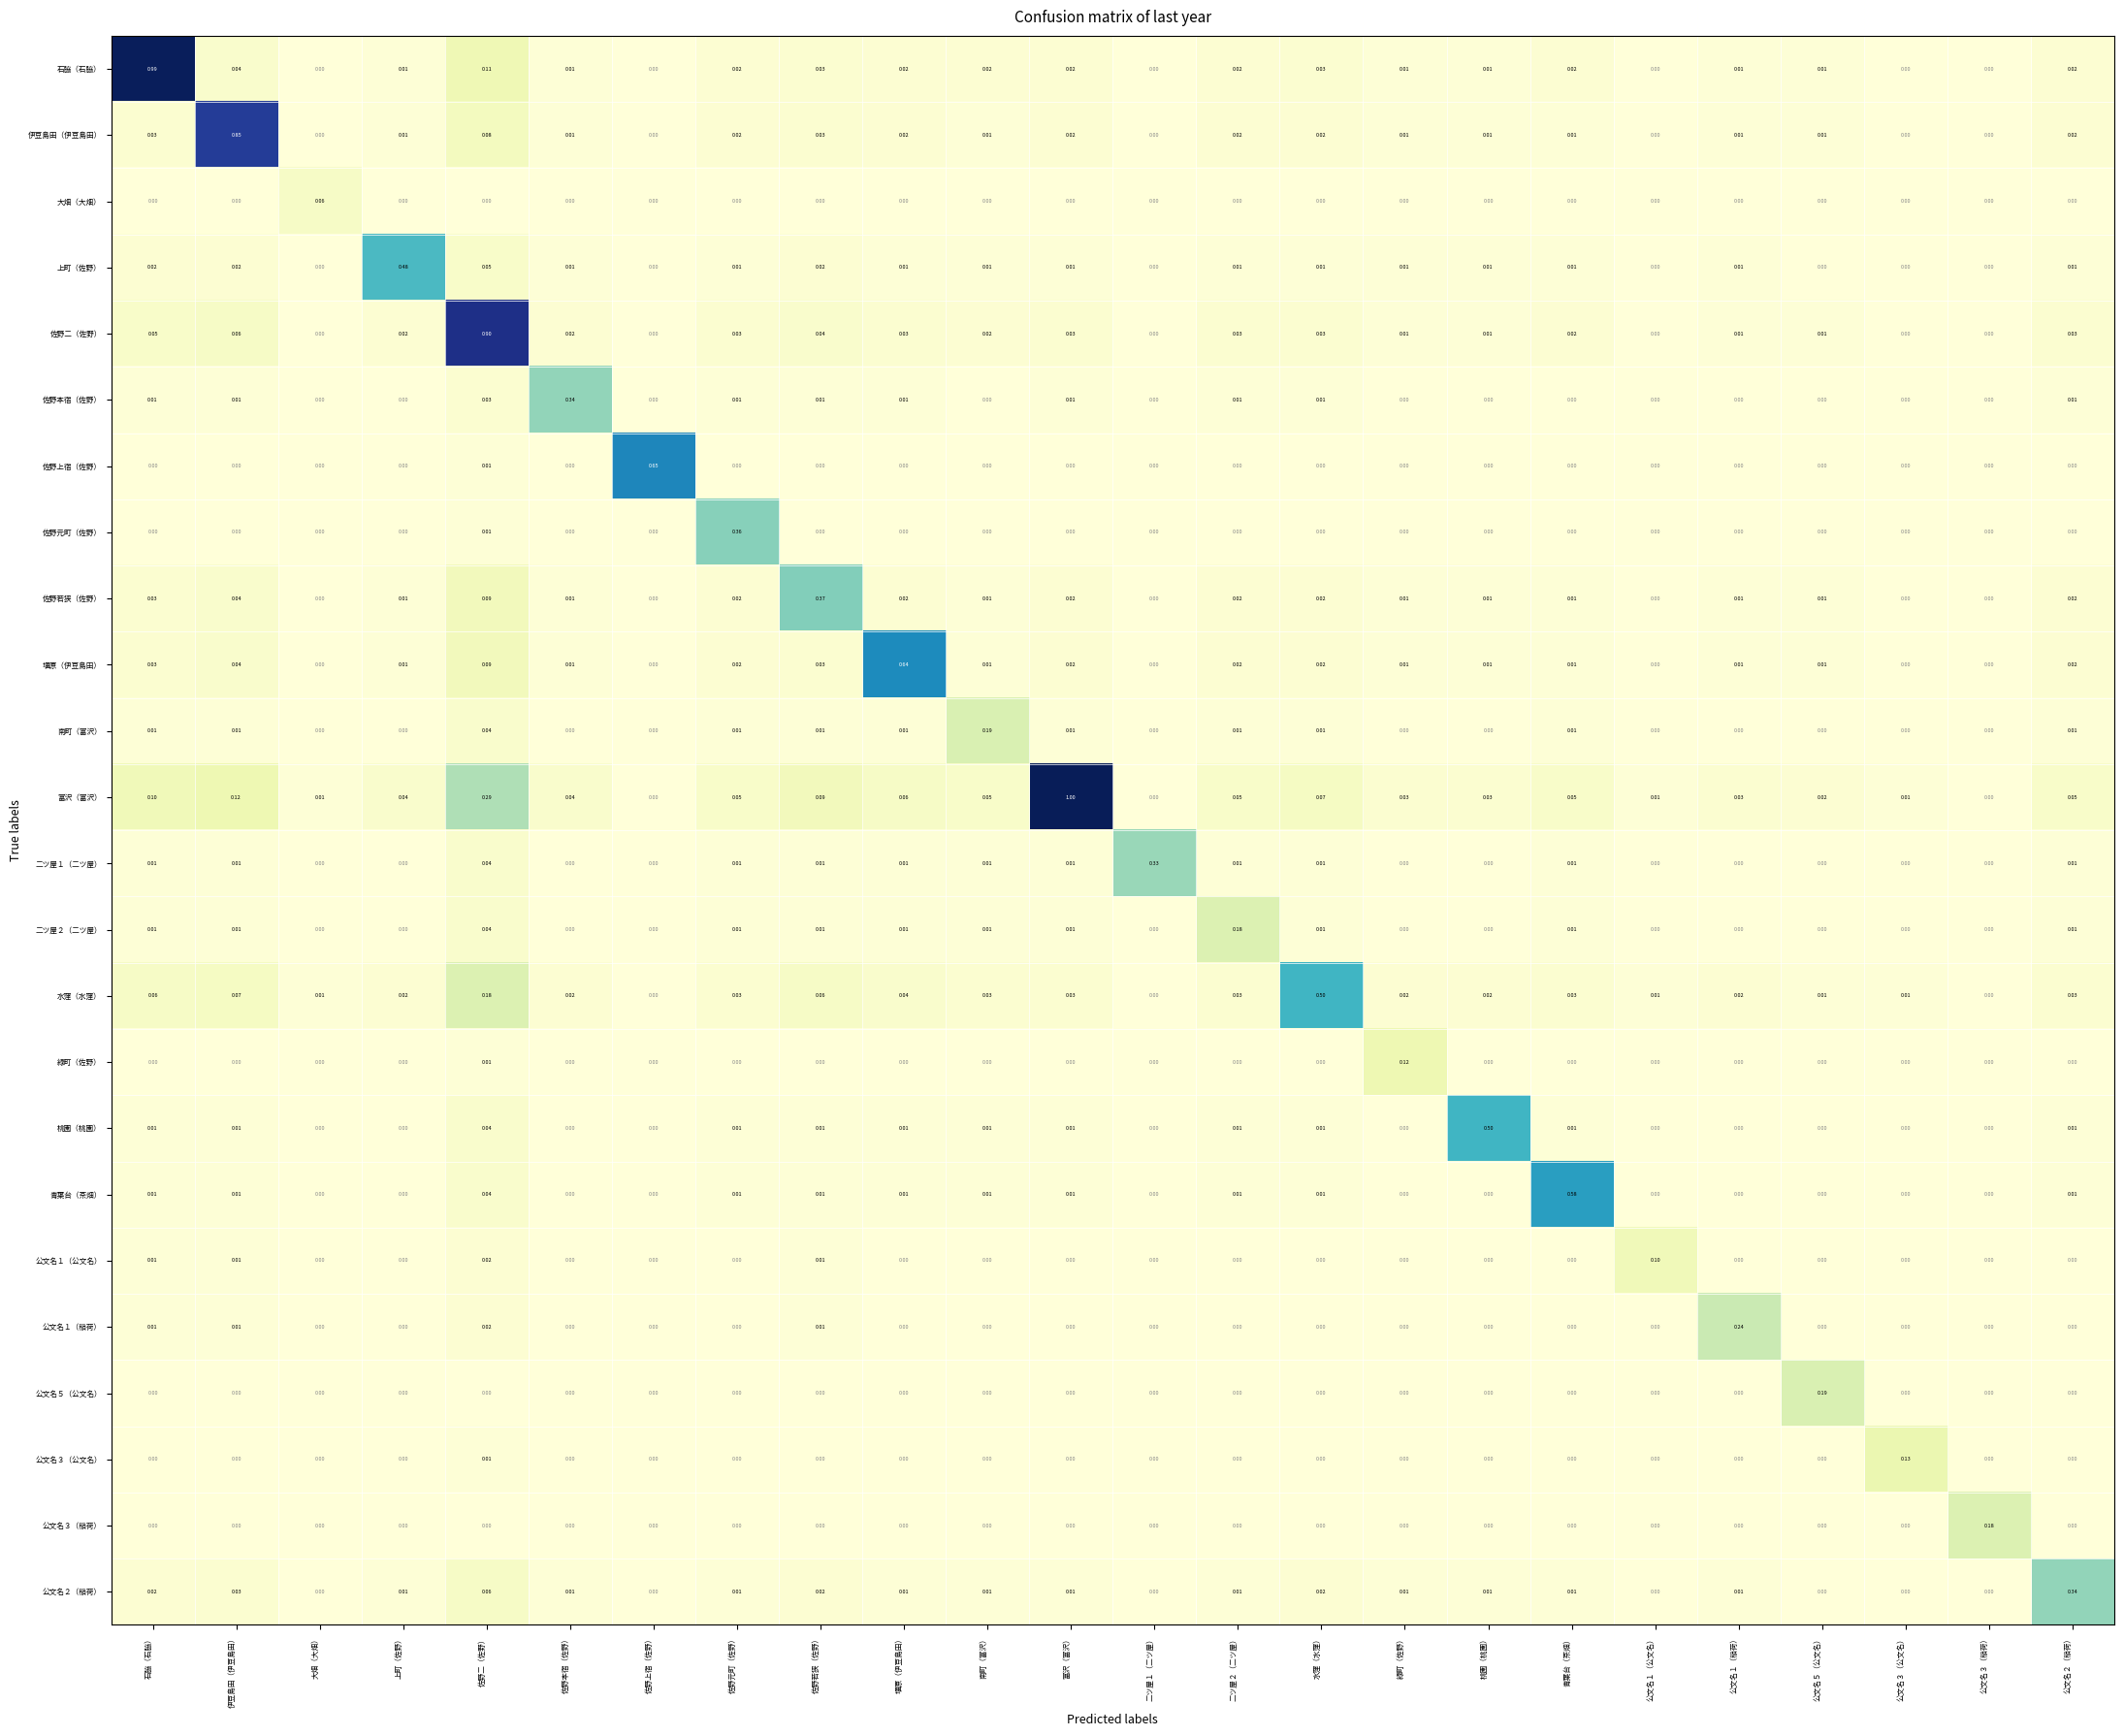

At which category is the sum across all series the highest?

佐野二（佐野）